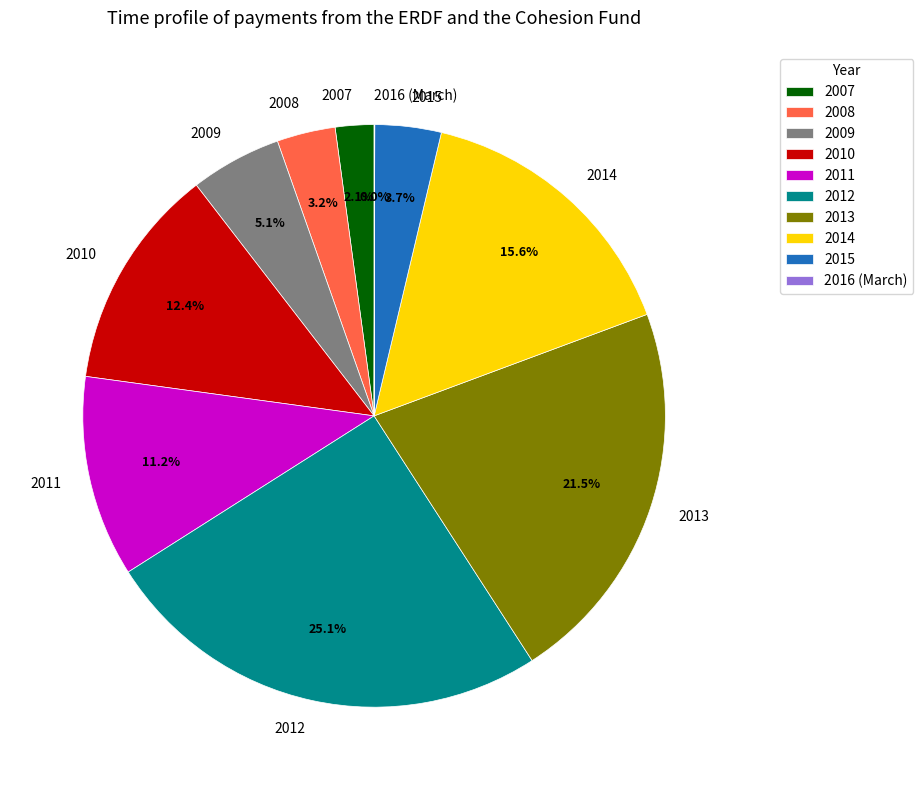

Does 2007 account for over 50% of the chart?

No